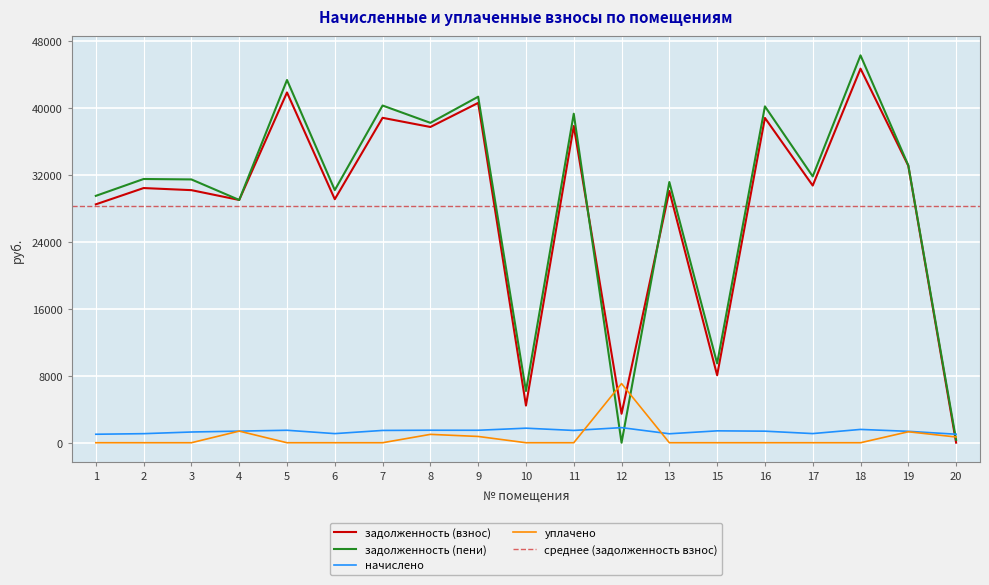

How many lines are shown in the chart?

4